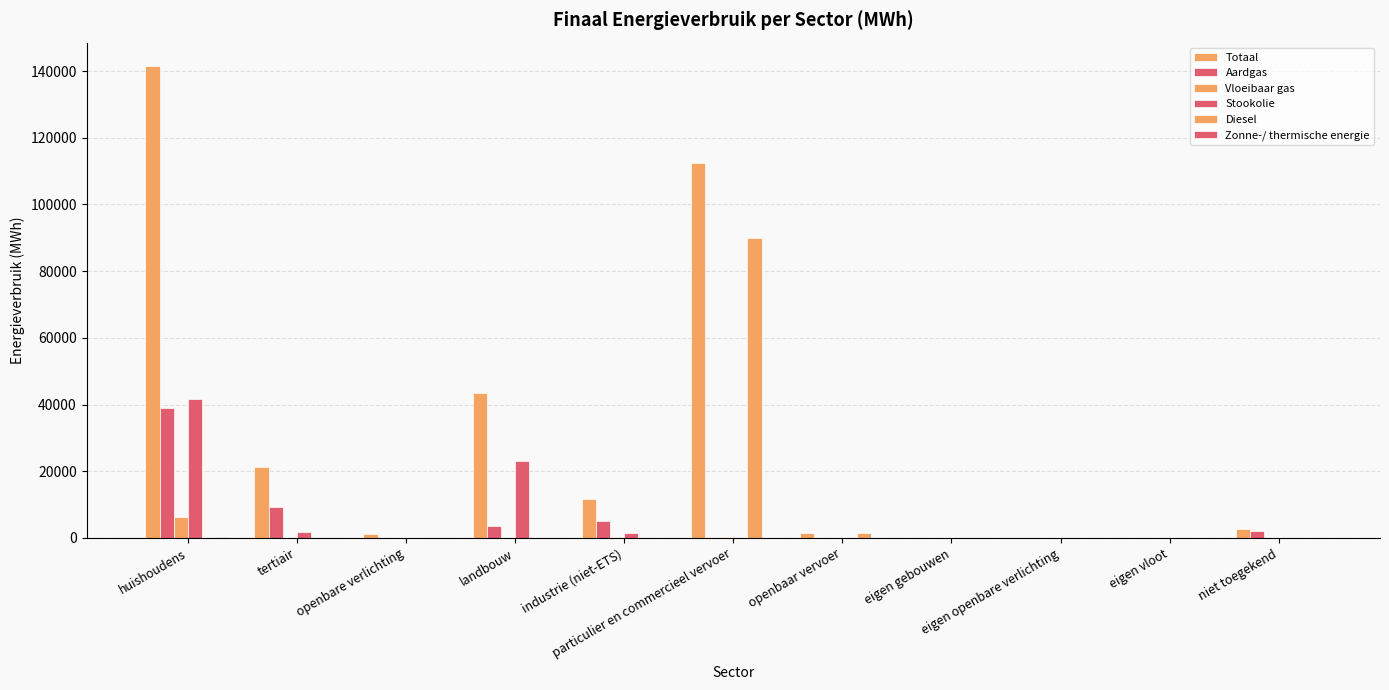

What is the label of the 6th bar from the left?

particulier en commercieel vervoer